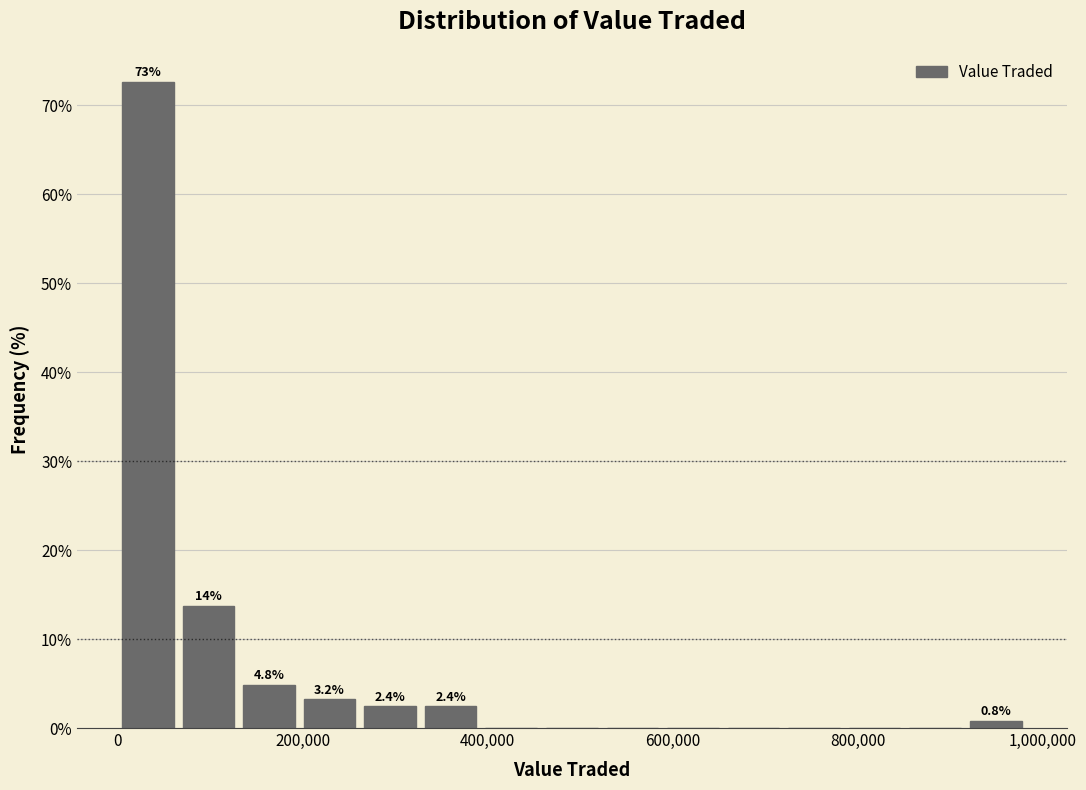

Read against the x-axis, roughly where is the centre of the tallest bar?

40000